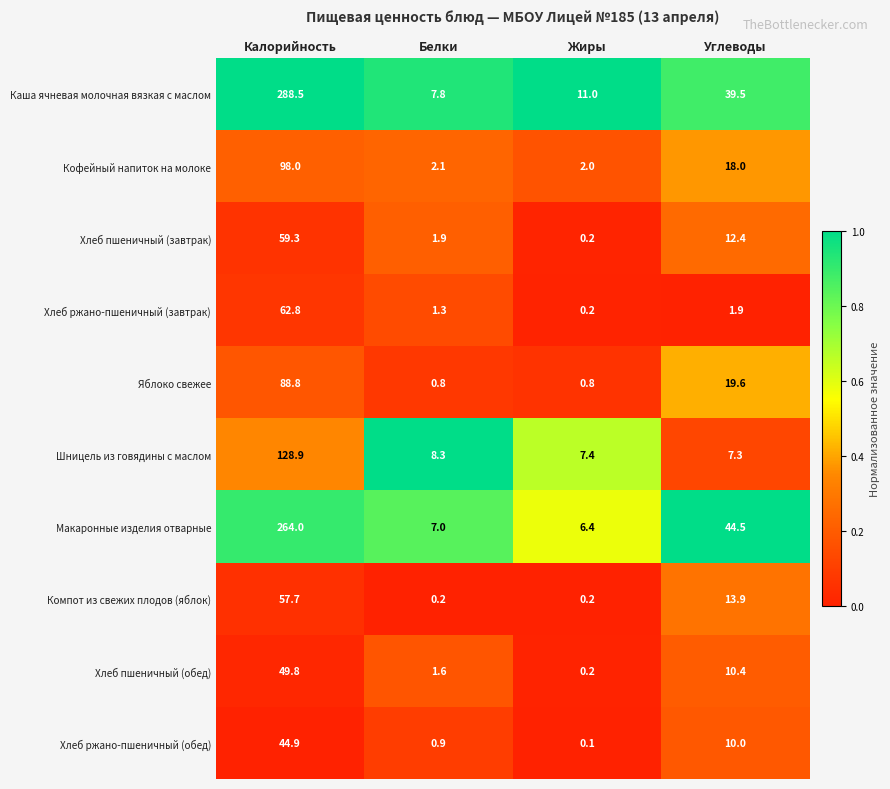

Which category has the lowest value across all series?

Жиры